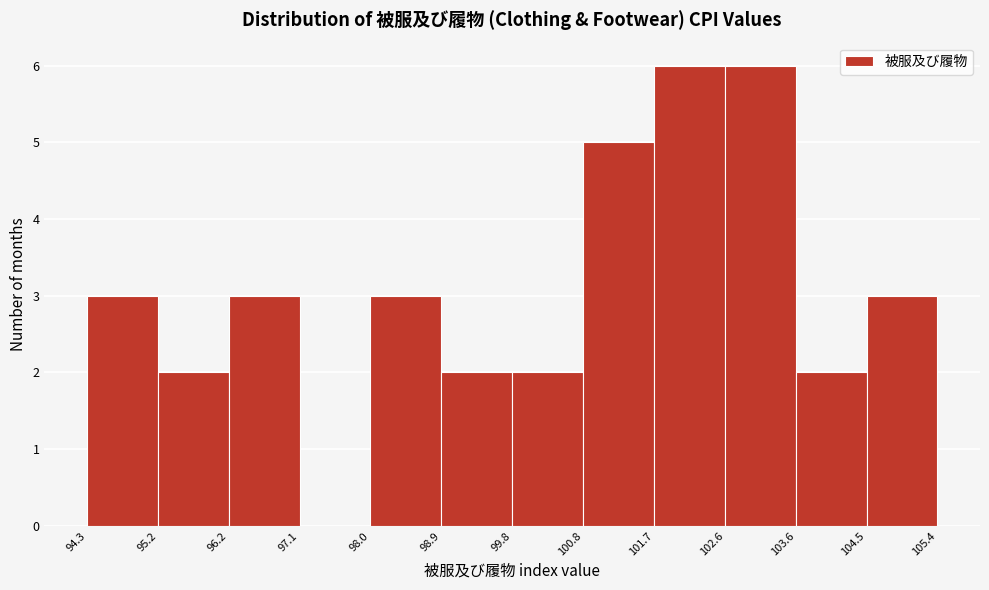

Reading left to right, transcribe this chart: for each bar, give the range it covers on the x-axis and its height. The values are not printed on the chart, so give them approximately, as read against the axis.

94.3 to 95.2: 3
95.2 to 96.2: 2
96.2 to 97.1: 3
97.1 to 98.0: 0
98.0 to 98.9: 3
98.9 to 99.8: 2
99.8 to 100.8: 2
100.8 to 101.7: 5
101.7 to 102.6: 6
102.6 to 103.6: 6
103.6 to 104.5: 2
104.5 to 105.4: 3